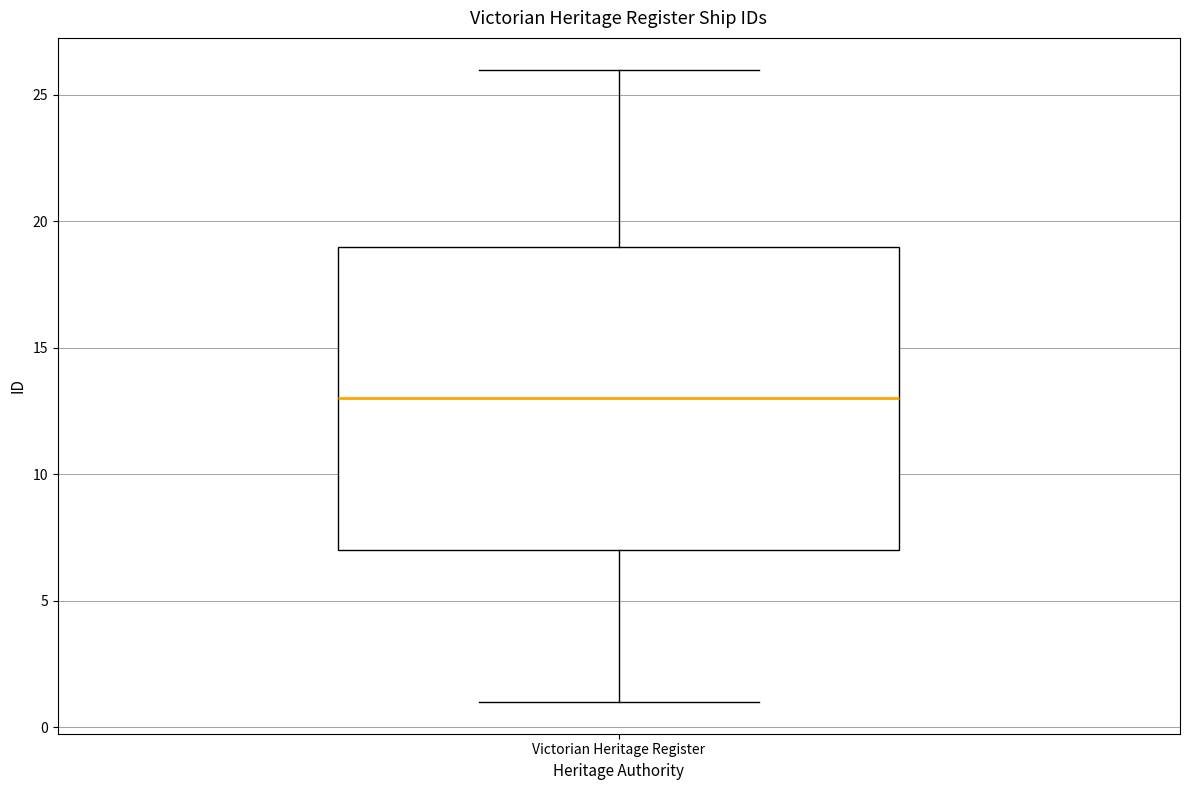

Read this box plot against the y-axis: the position of the median line, the range covered by the box, and the ends of both whiskers. The values are not printed on the chart, so give them approximately, as read against the axis.

median 13, box 7 to 19, whiskers 1 to 26